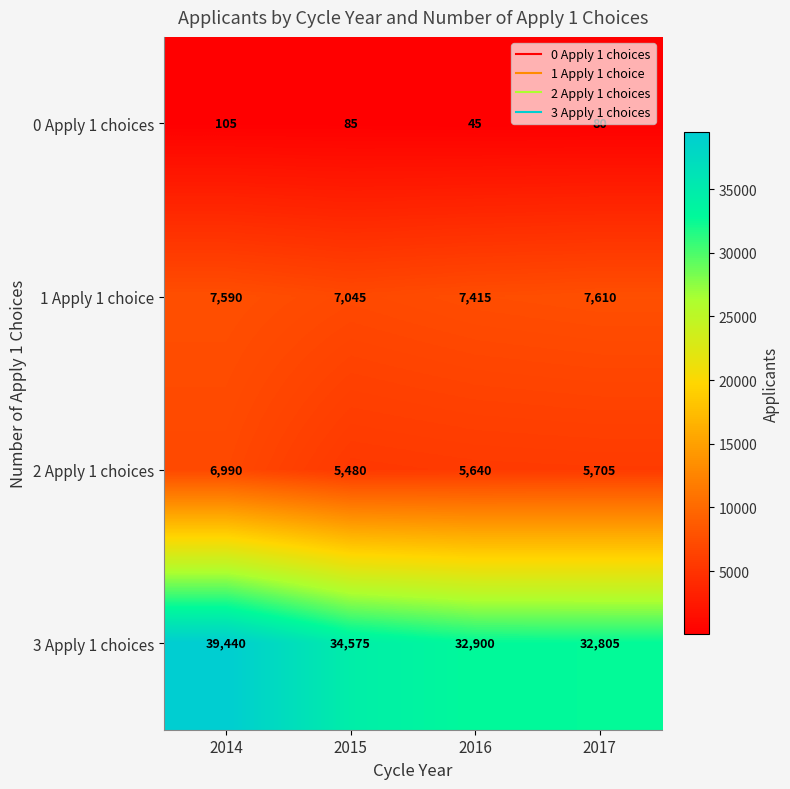

How many data points in 0 Apply 1 choices are less than 85?

2